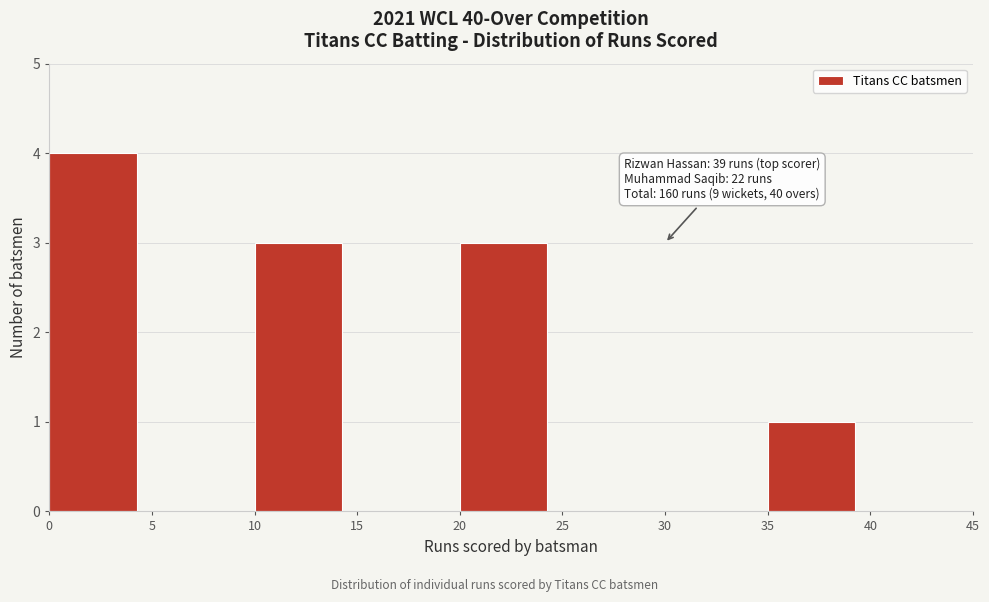

Which range on the x-axis has the tallest bar?

0 to 5